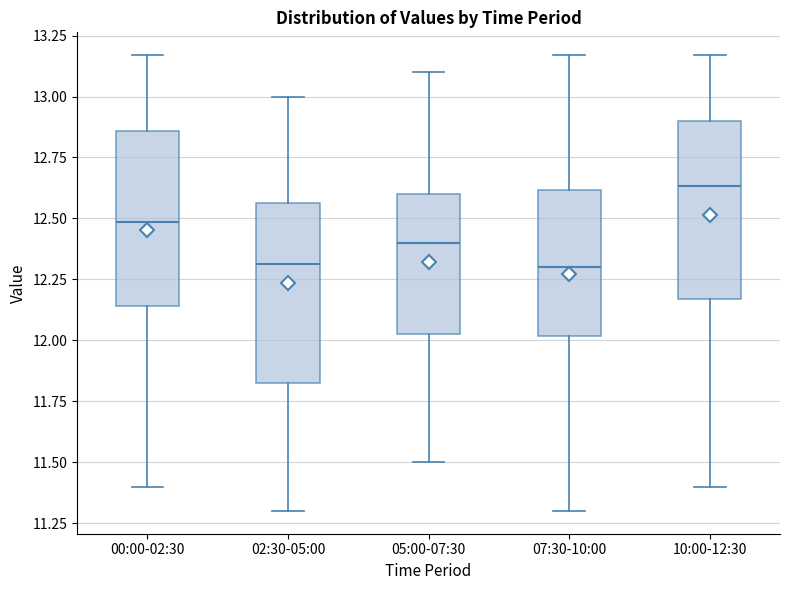

Which box's median line is the highest?

10:00-12:30